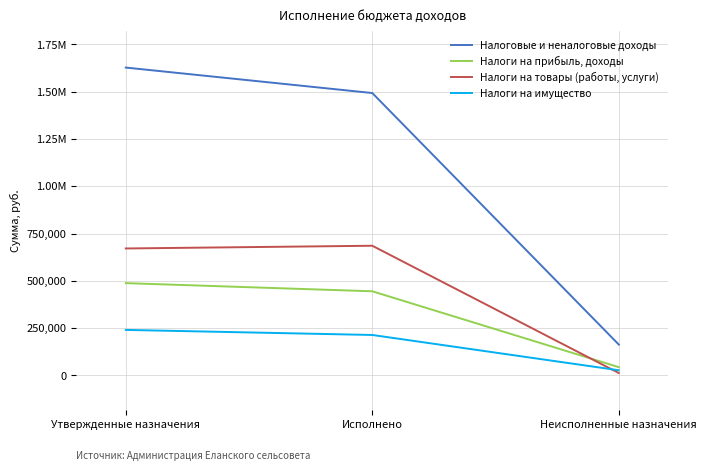

What is the difference between the maximum and minimum values in the Налоги на имущество series?

213478.6